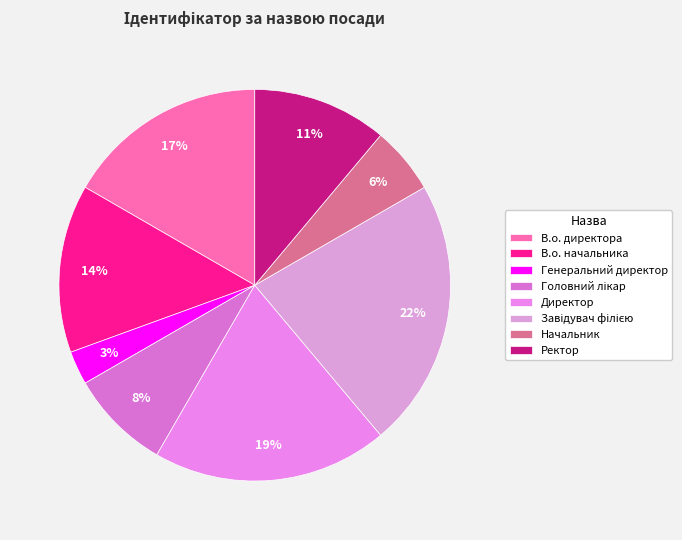

How many segments does this pie chart have?

8